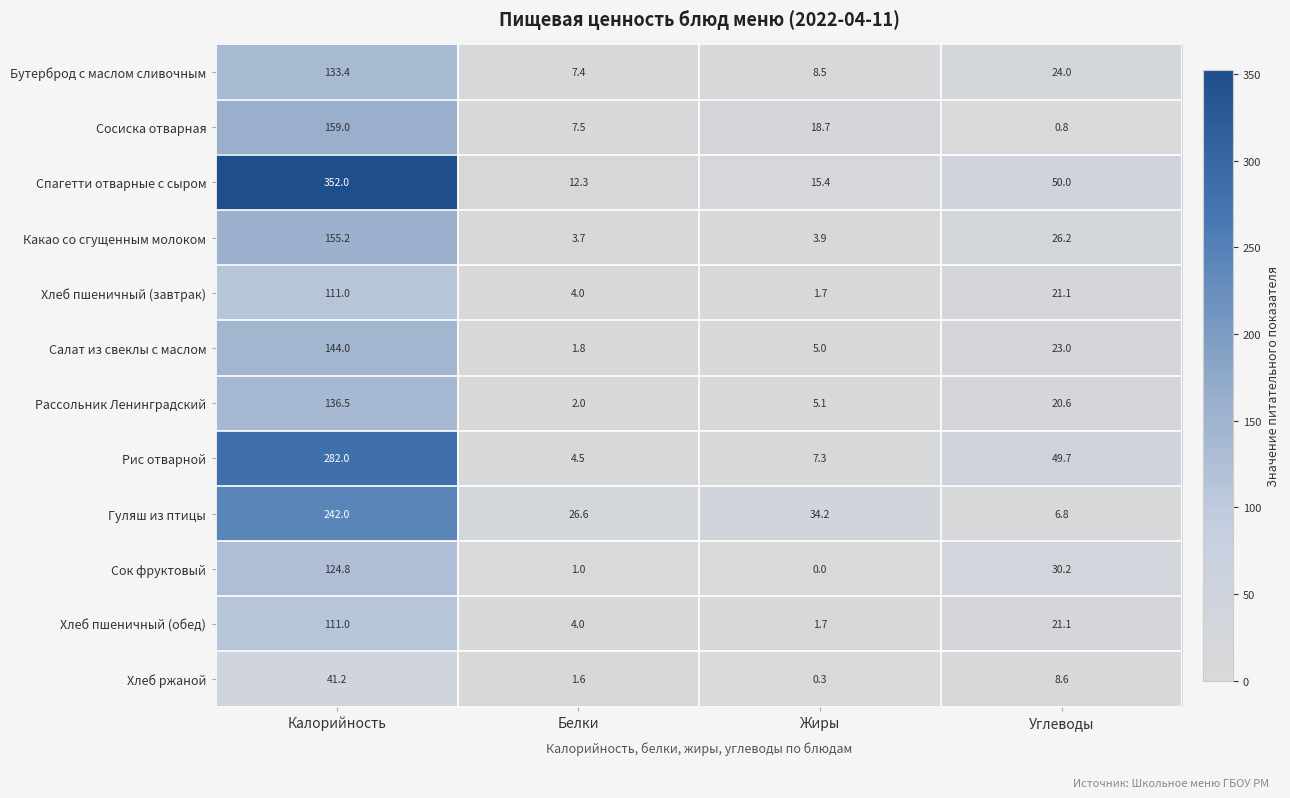

The Хлеб пшеничный (завтрак) series shows 111.0 at Калорийность. True or false?

True